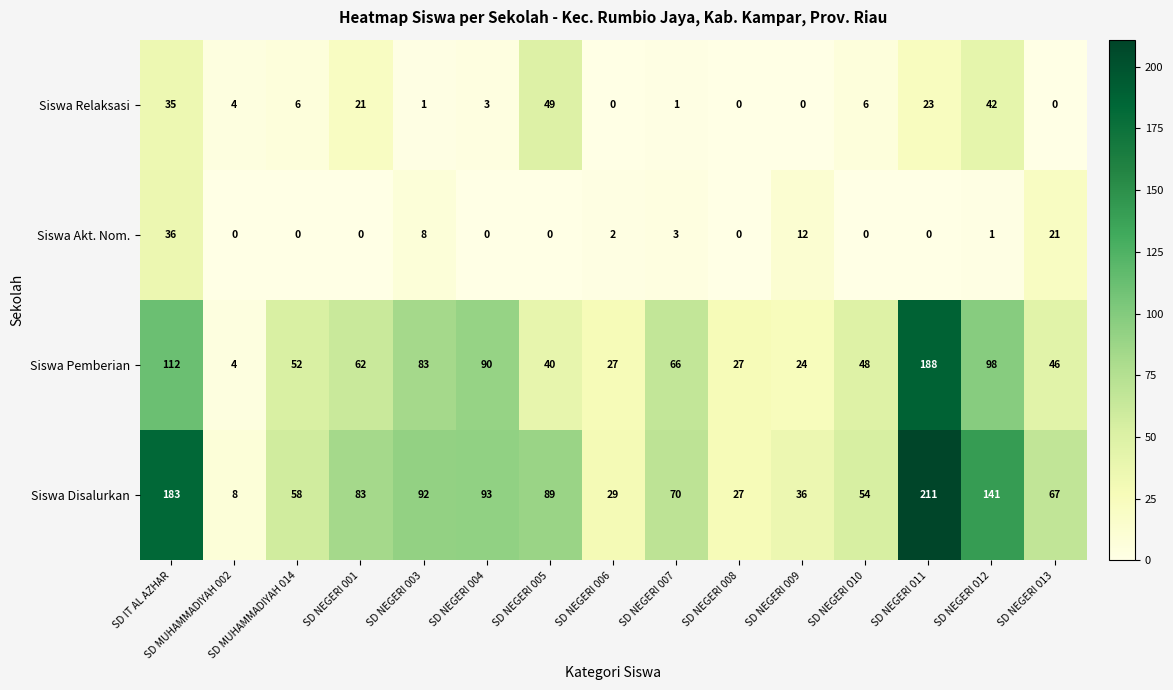

Which series has the largest range (max minus min)?

Siswa Disalurkan